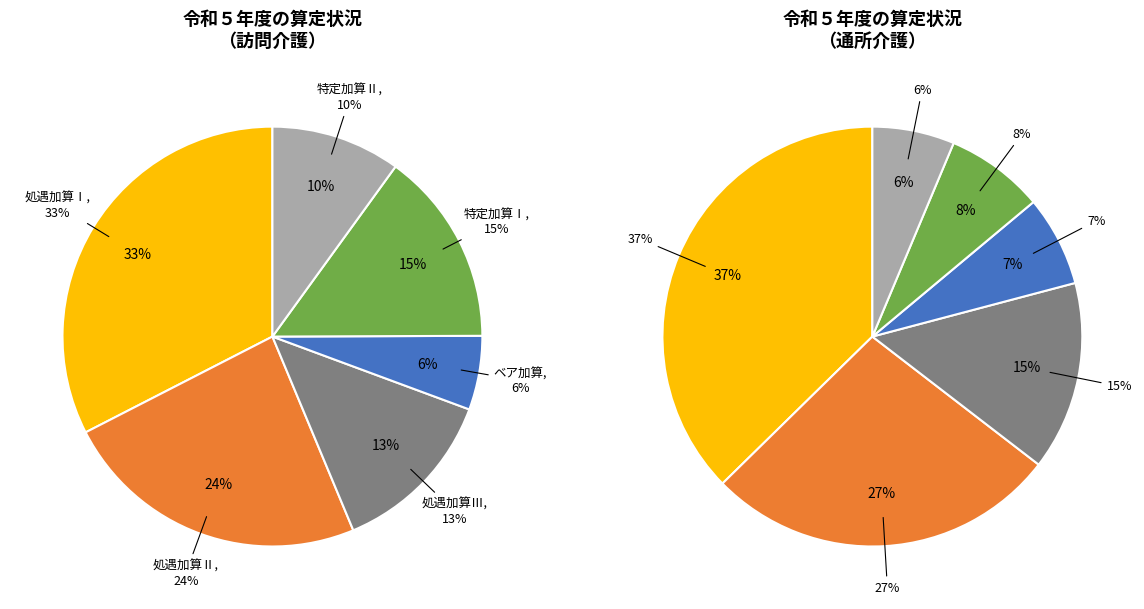

Which slice is the smallest?

ベア加算